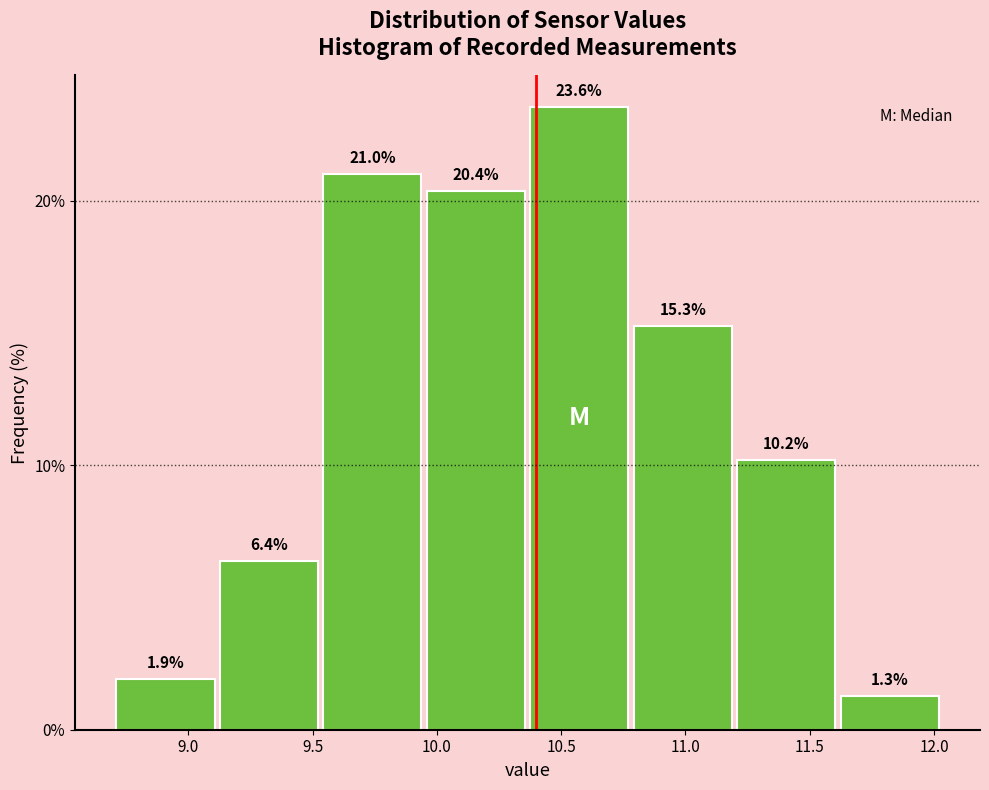

What is the height of the bar covering 11.20 to 11.60 on the x-axis? The bar edges are not printed on the chart, so give them approximately, as read against the axis.

10.2